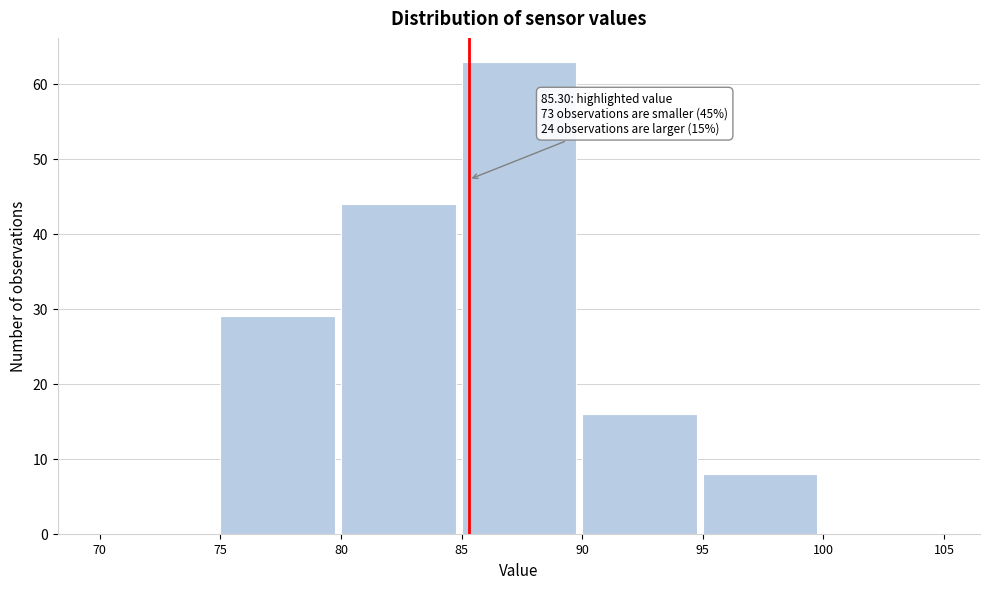

Over which range of the x-axis is the bar tallest?

85 to 90